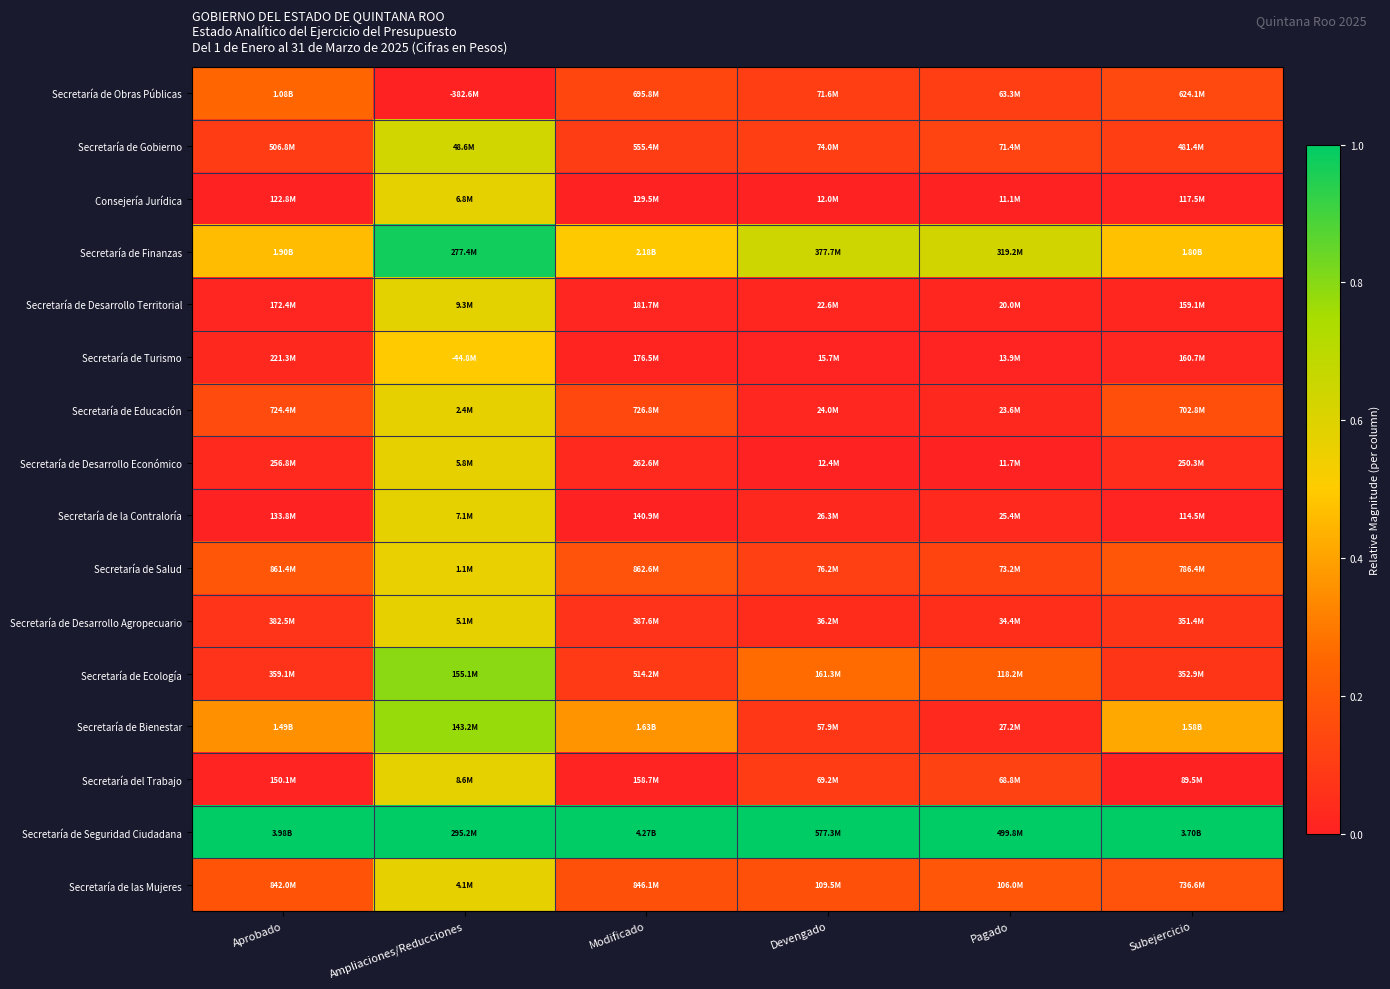

Which has a higher value, Subejercicio or Devengado?

Subejercicio